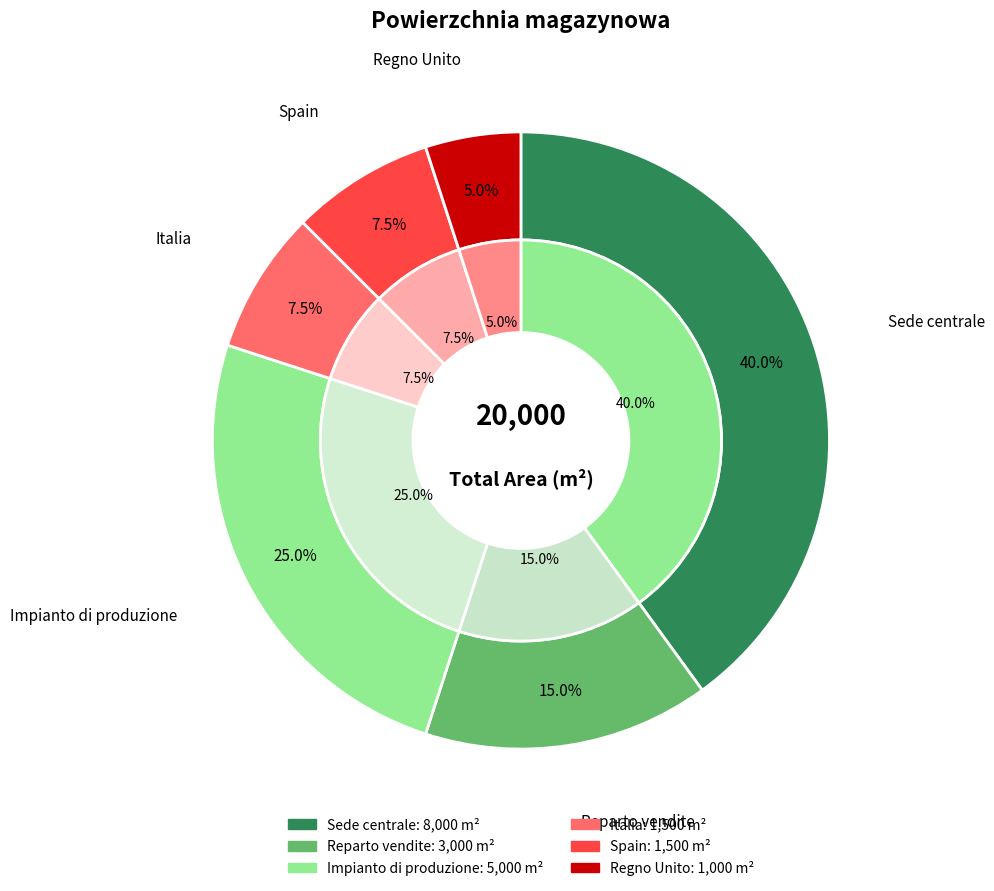

The Reparto vendite slice represents 15% of the pie. True or false?

True